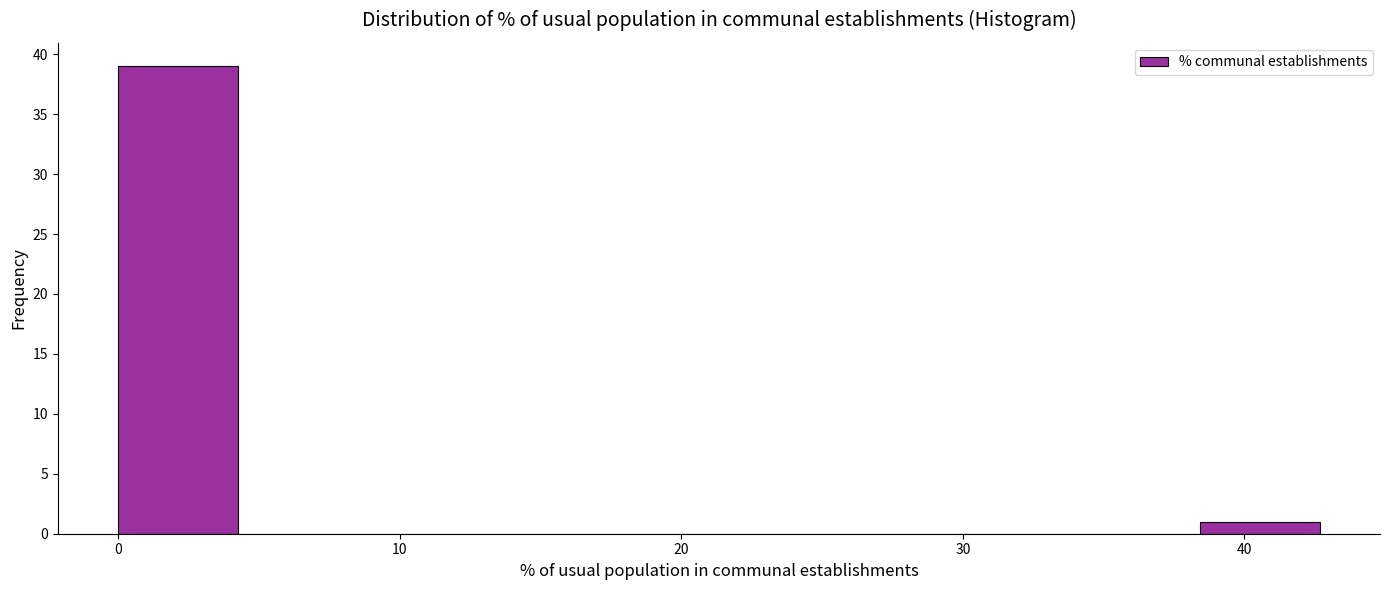

What is the height of the bar covering 0 to 4 on the x-axis? Neither the bar edges nor the heights are printed on the chart, so give them approximately, as read against the axes.

39